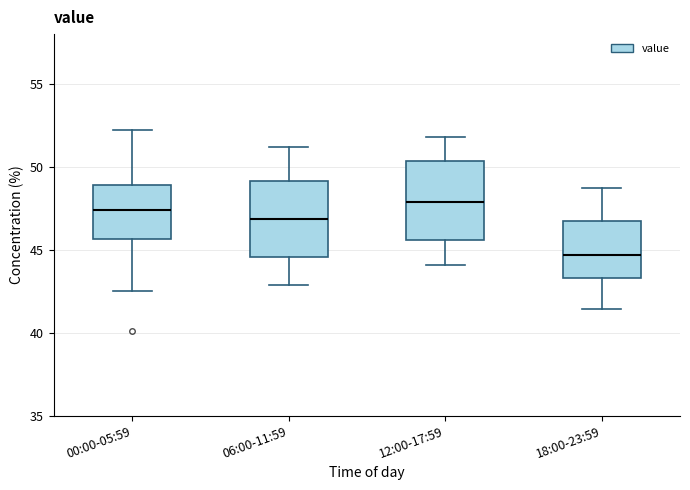

Reading left to right, read every box against the y-axis: the position of its median line, the range the box covers, and the ends of its whiskers. The values are not printed on the chart, so give them approximately, as read against the axis.

00:00-05:59: median 47.5, box 45.5 to 49.0, whiskers 42.5 to 52.0
06:00-11:59: median 47.0, box 44.5 to 49.0, whiskers 43.0 to 51.0
12:00-17:59: median 48.0, box 45.5 to 50.5, whiskers 44.0 to 52.0
18:00-23:59: median 44.5, box 43.5 to 46.5, whiskers 41.5 to 48.5